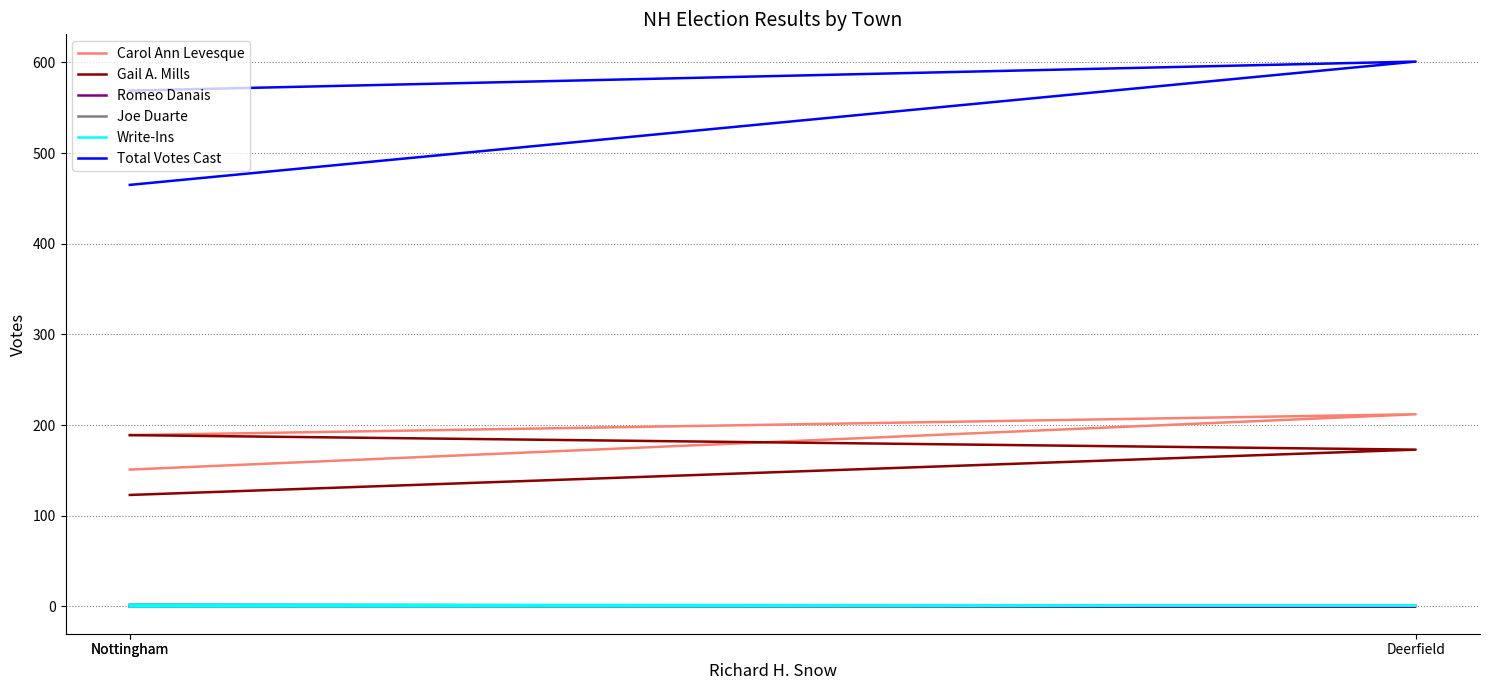

How many lines are shown in the chart?

6